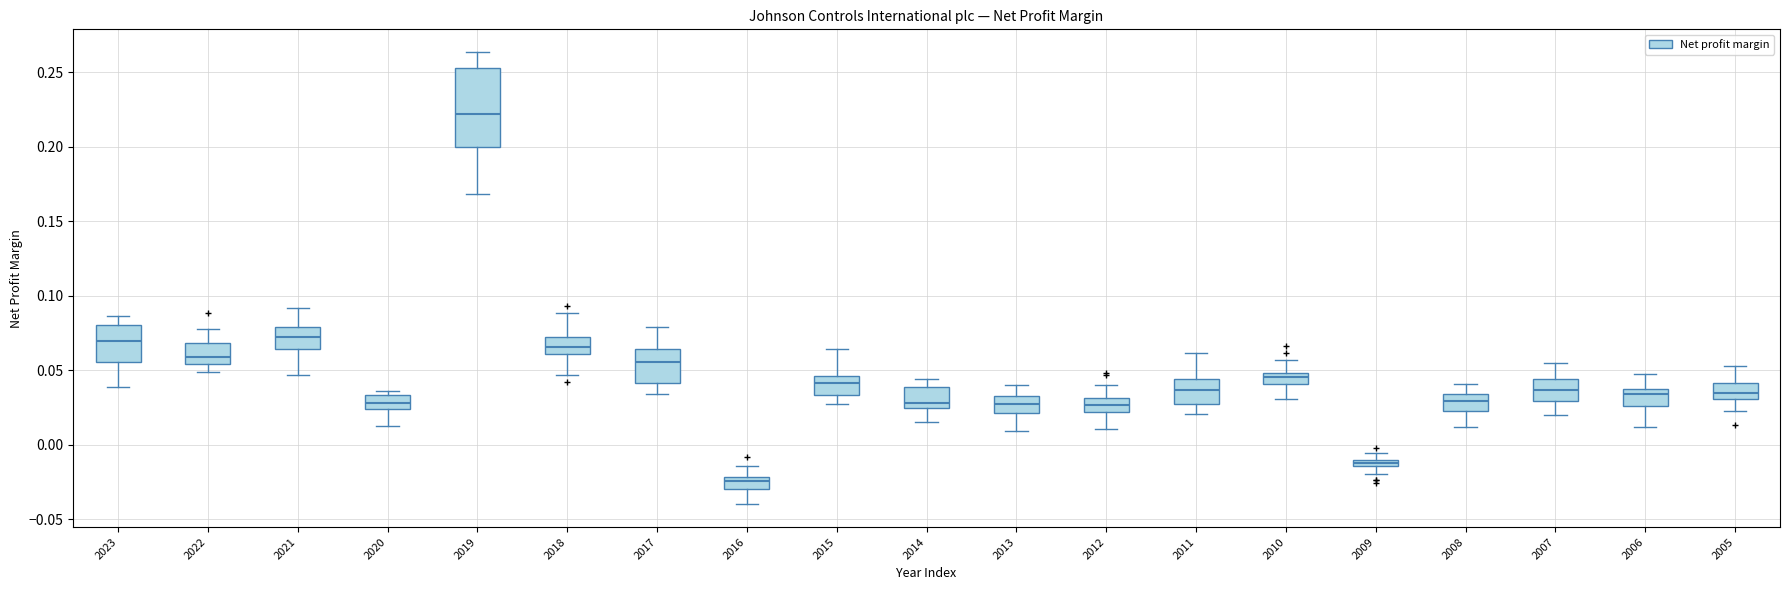

Which box's median line is the highest?

2019